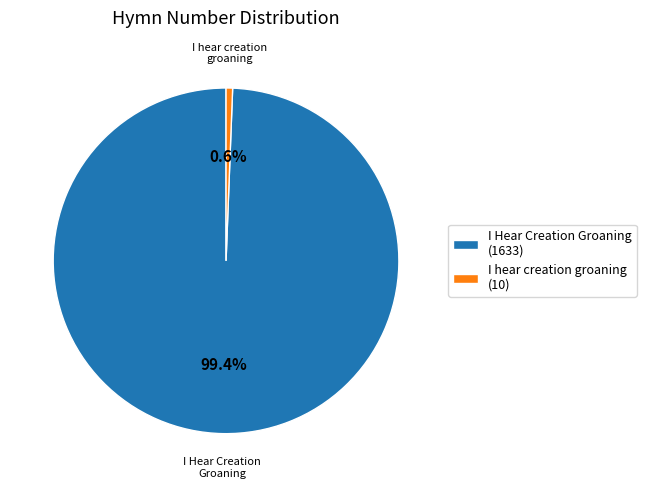

Which category accounts for the majority?

I Hear Creation Groaning